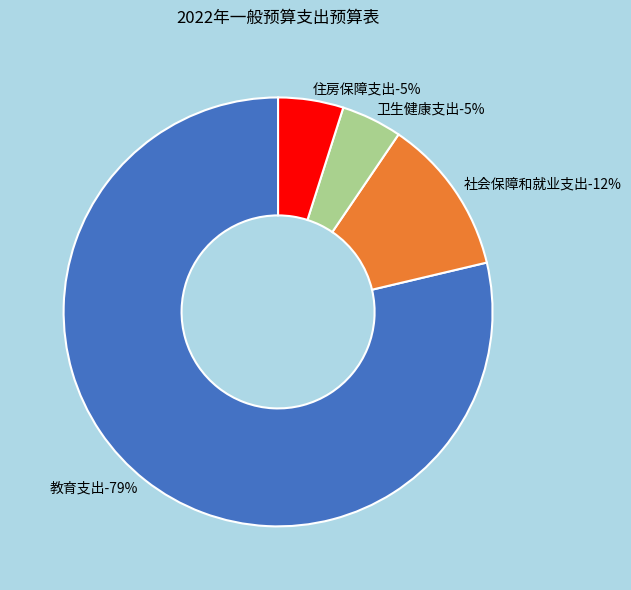

To the nearest percent, what is the difference between the 住房保障支出 and 教育支出 slice percentages?

74%